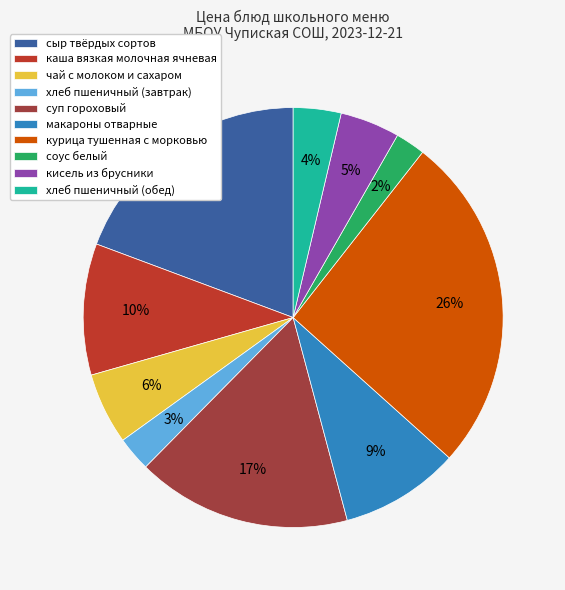

Does соус белый represent more than half of the total?

No